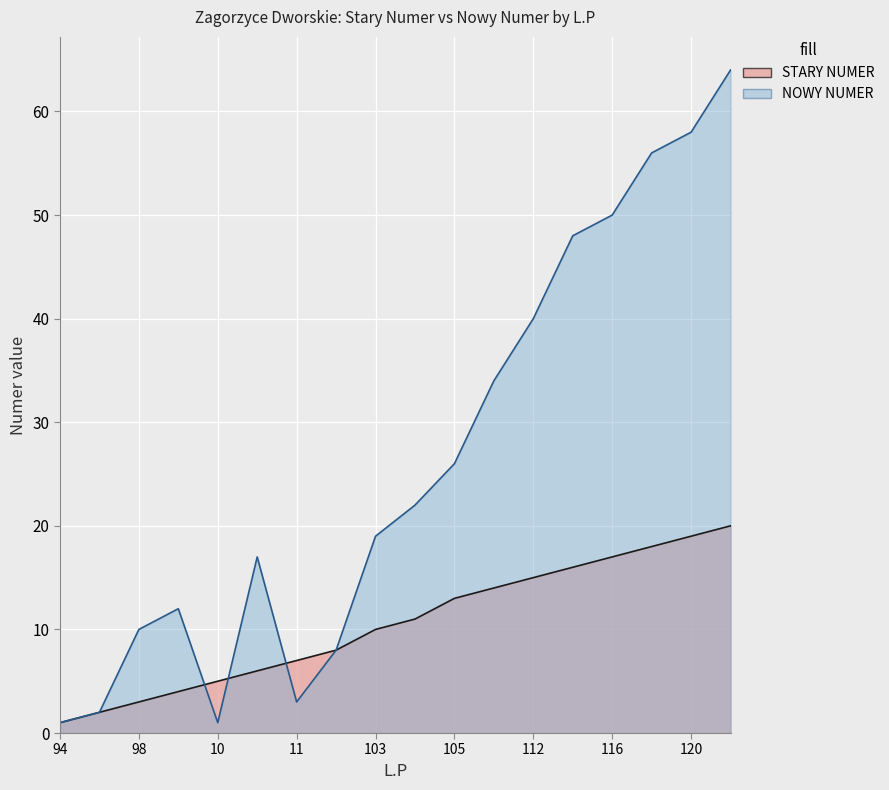

What is the sum of all NOWY NUMER values?

471